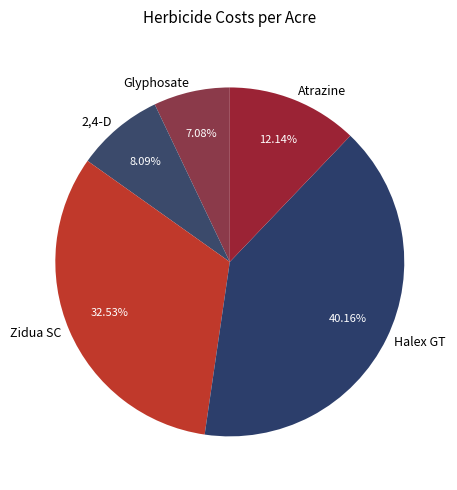

To the nearest percent, what is the difference between the 2,4-D and Glyphosate slice percentages?

1%